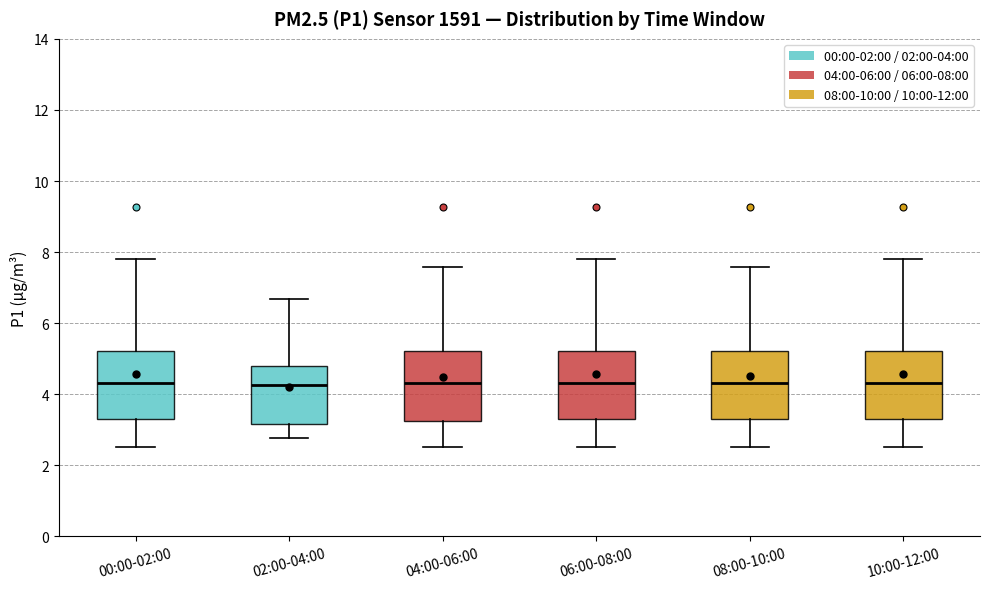

Where is the upper edge of the box for 00:00-02:00 on the y-axis? The values are not printed on the chart, so give them approximately, as read against the axis.

5.2